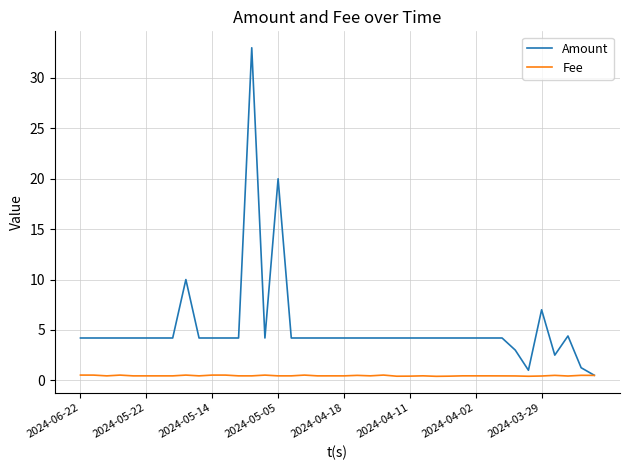

At how many categories does at least one series exceed 13?

2